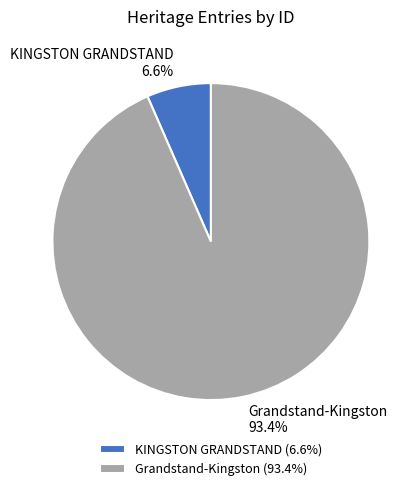

Does Grandstand-Kingston represent more than half of the total?

Yes